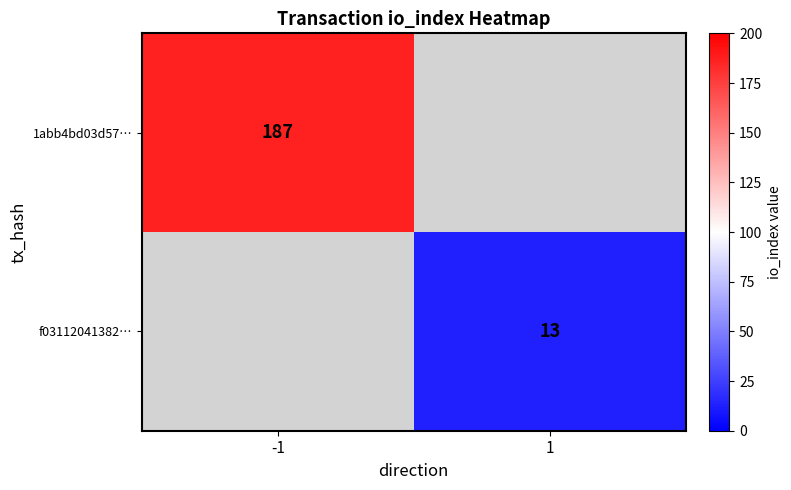

True or false: 1abb4bd03d57… has a value of 304 at -1.

False